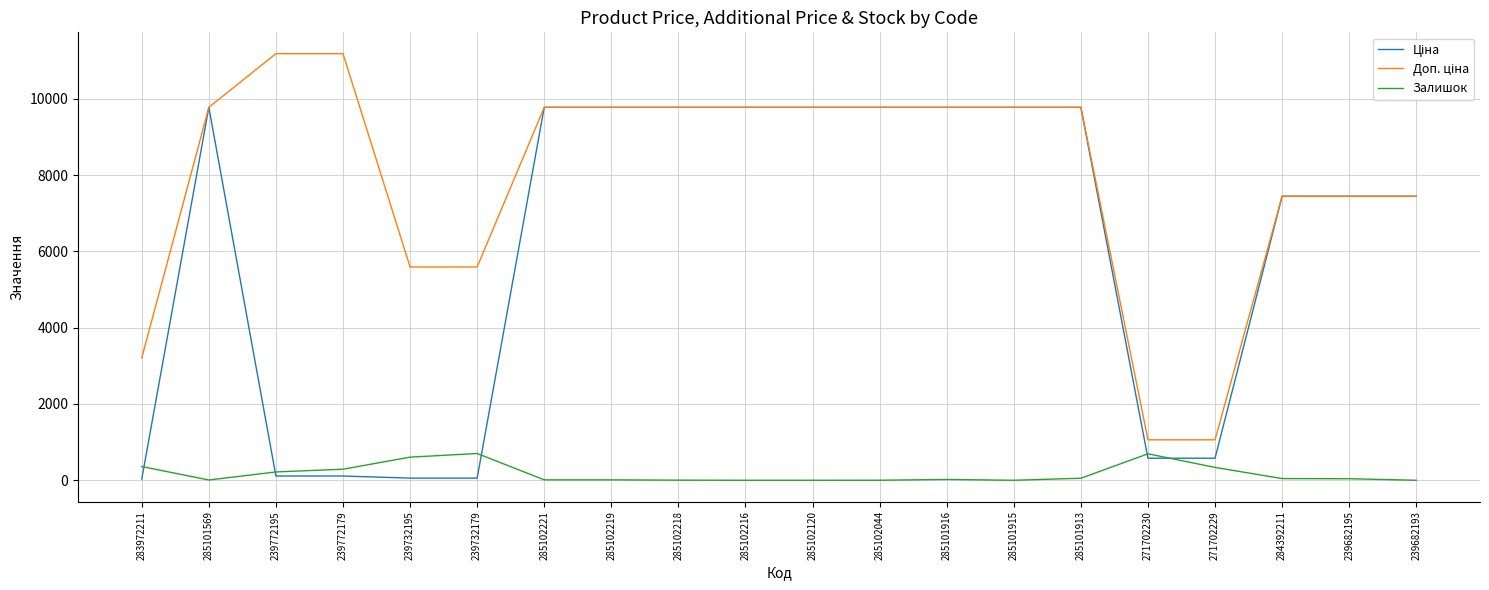

What is the spread (max minus min) of values at 271702229?

723.0